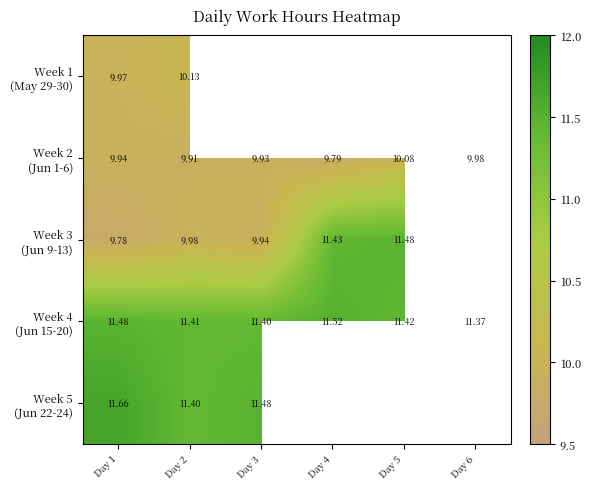

What is the minimum value shown in the chart?

9.8